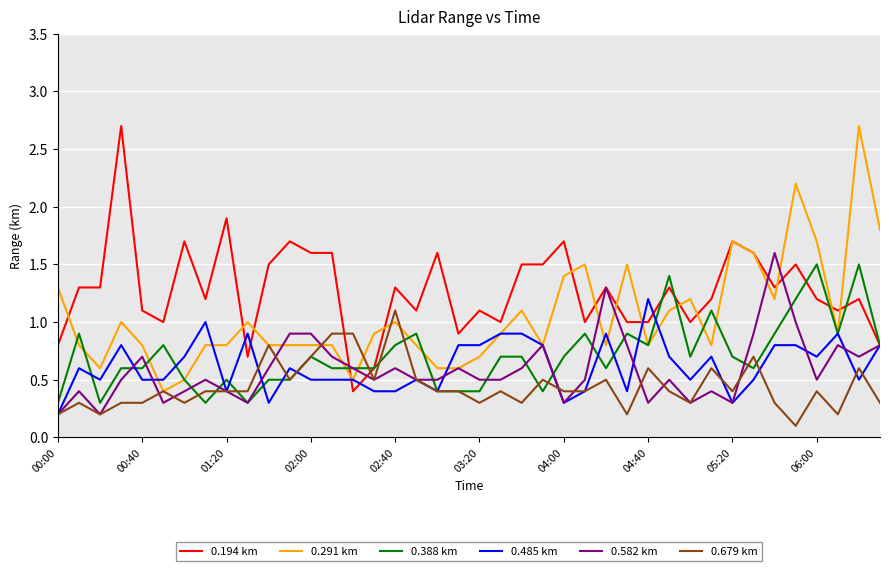

Which series has the largest total across all categories?

0.194 km